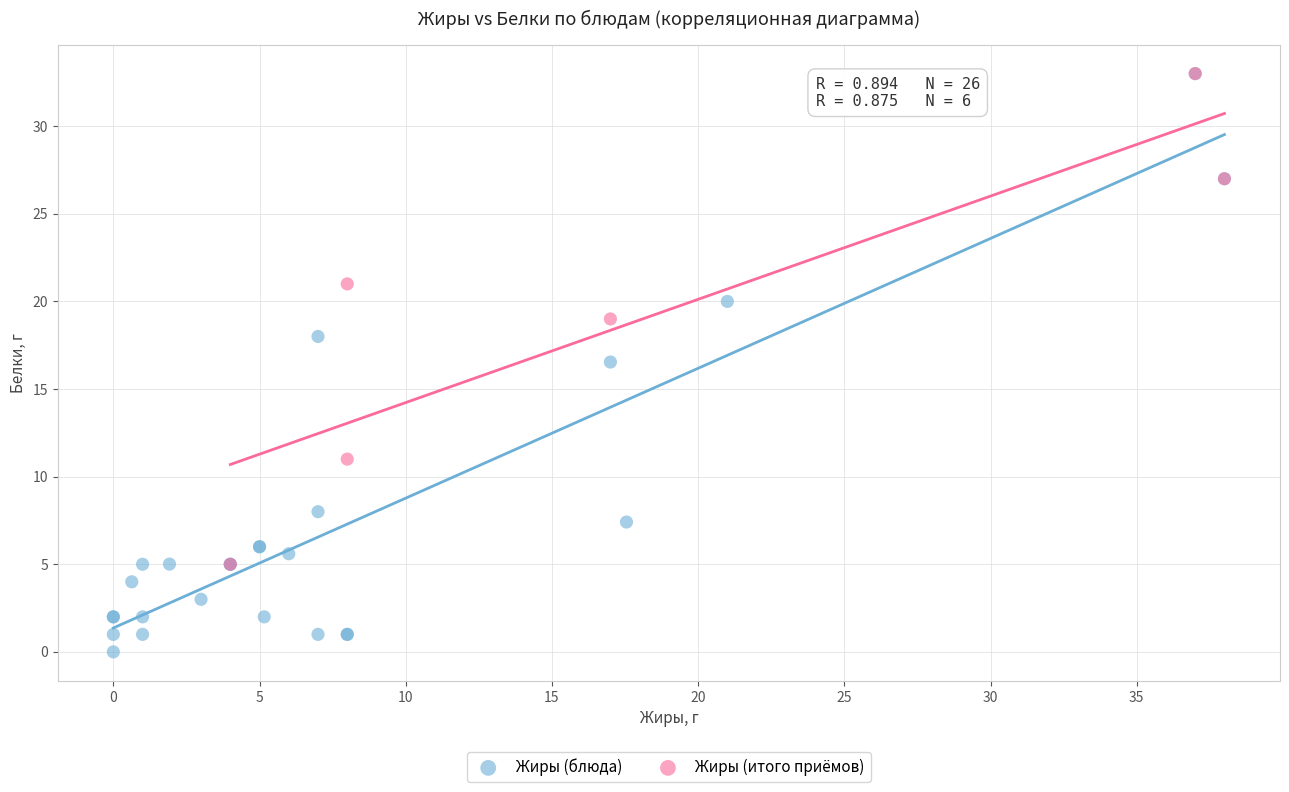

Which series has the widest spread of Y values?

Жиры (блюда)